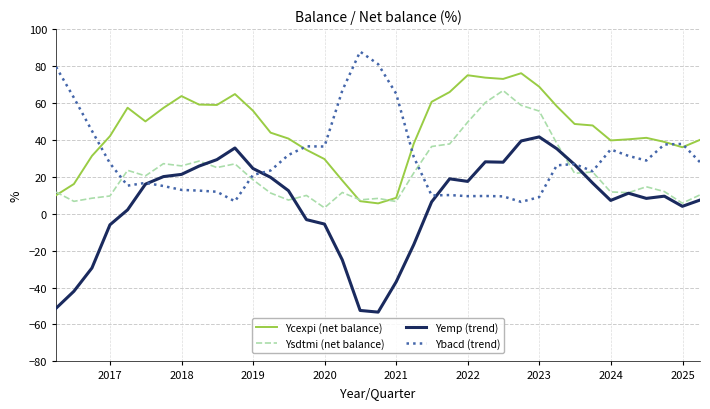

What are all the series names shown in the legend?

Ycexpi (net balance), Ysdtmi (net balance), Yemp (trend), Ybacd (trend)